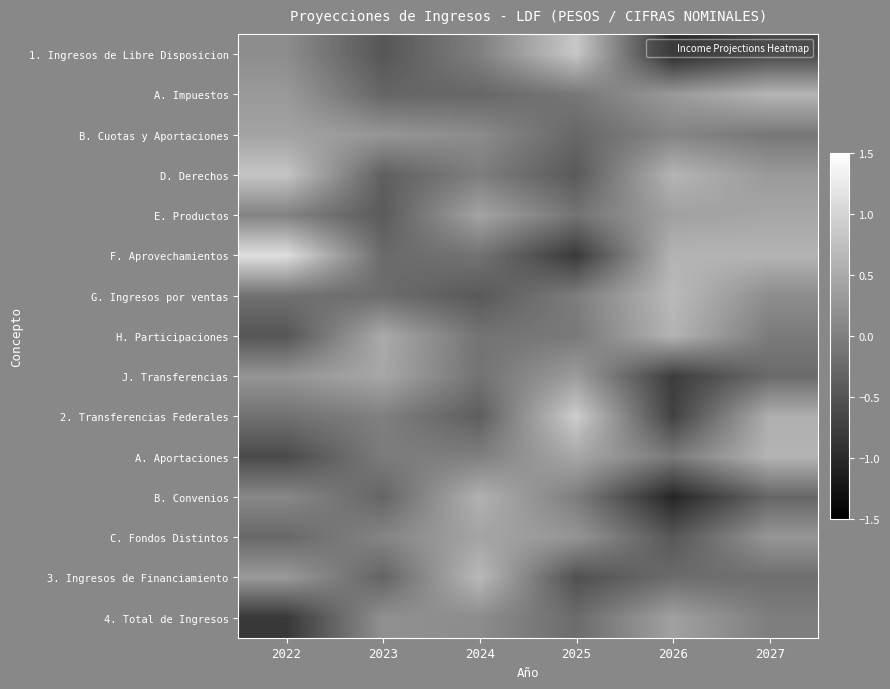

Reading left to right, list all the values displayed in this chart.

1. Ingresos de Libre Disposicion: 2022=0.2	2023=-0.5	2024=0.0	2025=0.8	2026=-1.0	2027=-0.7
A. Impuestos: 2022=0.3	2023=-0.3	2024=-0.3	2025=-0.1	2026=0.3	2027=0.6
B. Cuotas y Aportaciones: 2022=0.4	2023=0.3	2024=0.1	2025=-0.3	2026=0.1	2027=-0.1
D. Derechos: 2022=0.8	2023=-0.4	2024=-0.0	2025=-0.4	2026=0.6	2027=0.3
E. Productos: 2022=0.0	2023=-0.4	2024=0.4	2025=-0.1	2026=0.4	2027=0.5
F. Aprovechamientos: 2022=1.1	2023=-0.2	2024=-0.1	2025=-0.8	2026=0.6	2027=0.6
G. Ingresos por ventas: 2022=-0.2	2023=-0.2	2024=-0.5	2025=-0.0	2026=0.7	2027=0.2
H. Participaciones: 2022=-0.5	2023=0.5	2024=-0.1	2025=-0.1	2026=0.6	2027=-0.1
J. Transferencias: 2022=0.3	2023=0.5	2024=-0.2	2025=0.3	2026=-0.8	2027=-0.2
2. Transferencias Federales: 2022=-0.2	2023=0.0	2024=-0.4	2025=0.9	2026=-0.7	2027=0.6
A. Aportaciones: 2022=-0.6	2023=-0.0	2024=-0.0	2025=0.5	2026=-0.1	2027=0.6
B. Convenios: 2022=0.1	2023=-0.3	2024=0.6	2025=-0.0	2026=-1.1	2027=-0.3
C. Fondos Distintos: 2022=-0.3	2023=0.1	2024=0.4	2025=0.3	2026=-0.5	2027=0.3
3. Ingresos de Financiamiento: 2022=0.3	2023=-0.3	2024=0.7	2025=-0.6	2026=-0.2	2027=-0.2
4. Total de Ingresos: 2022=-0.8	2023=0.2	2024=0.1	2025=-0.2	2026=0.4	2027=-0.0